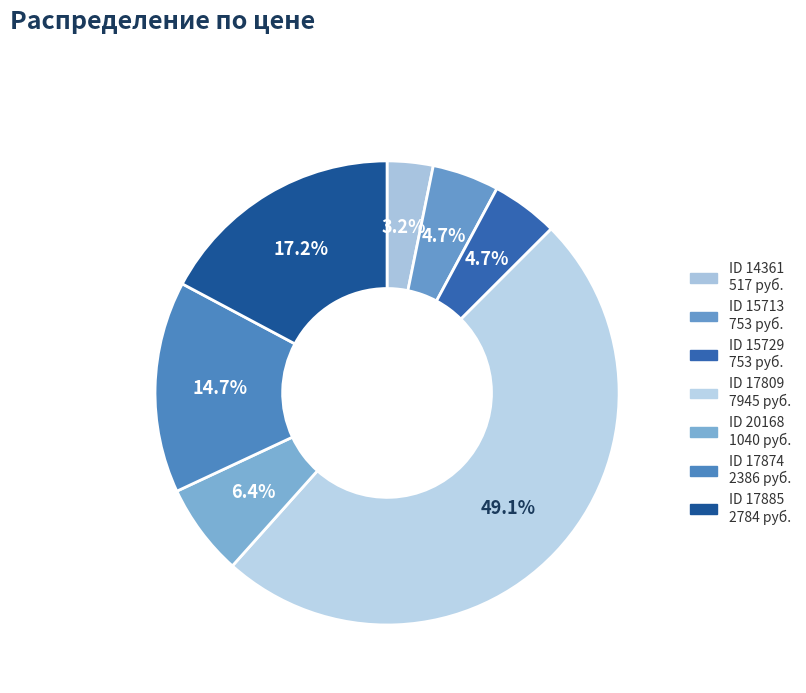

Which slice is the smallest?

14361